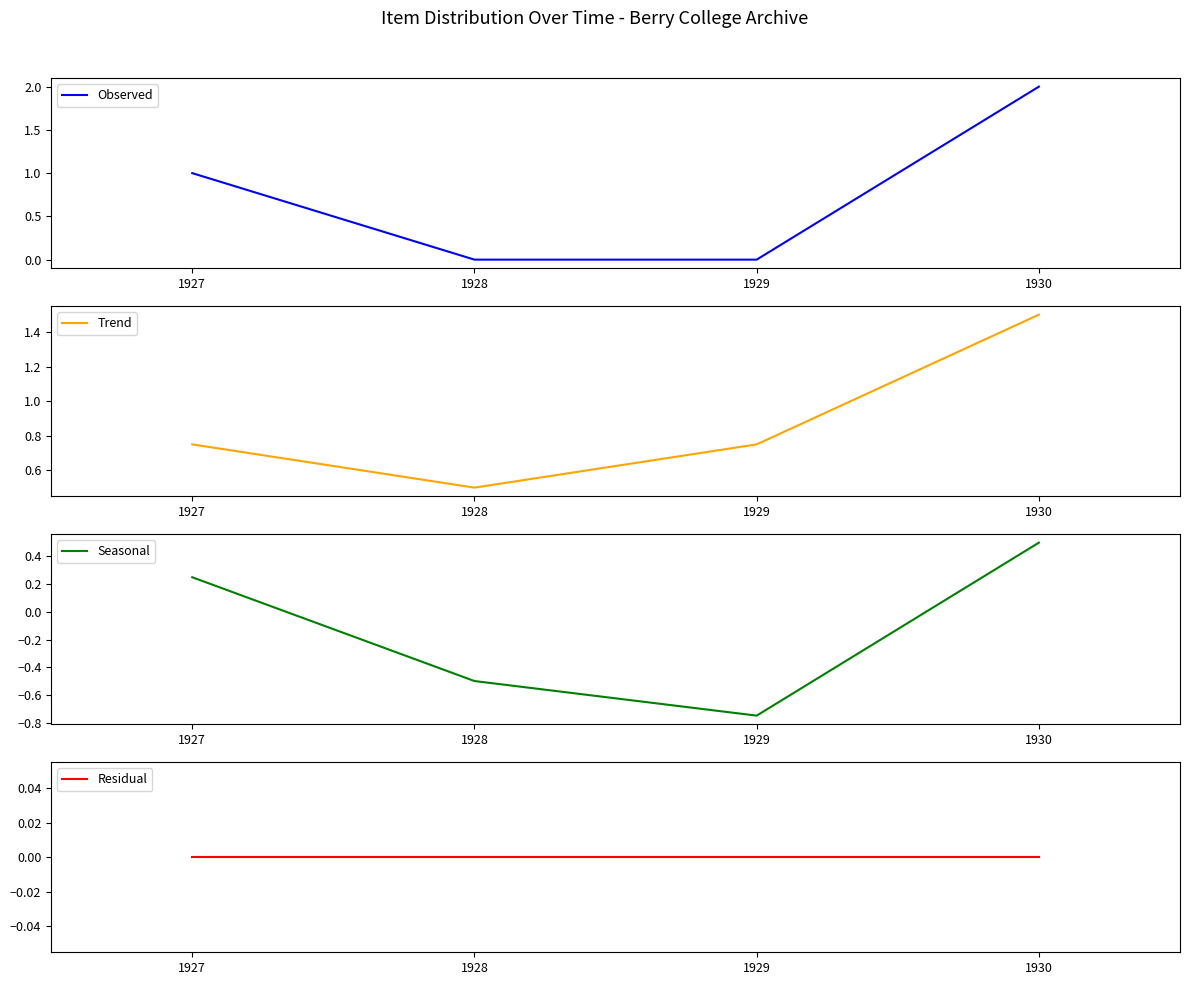

How many interior local valleys does the Trend series have?

1